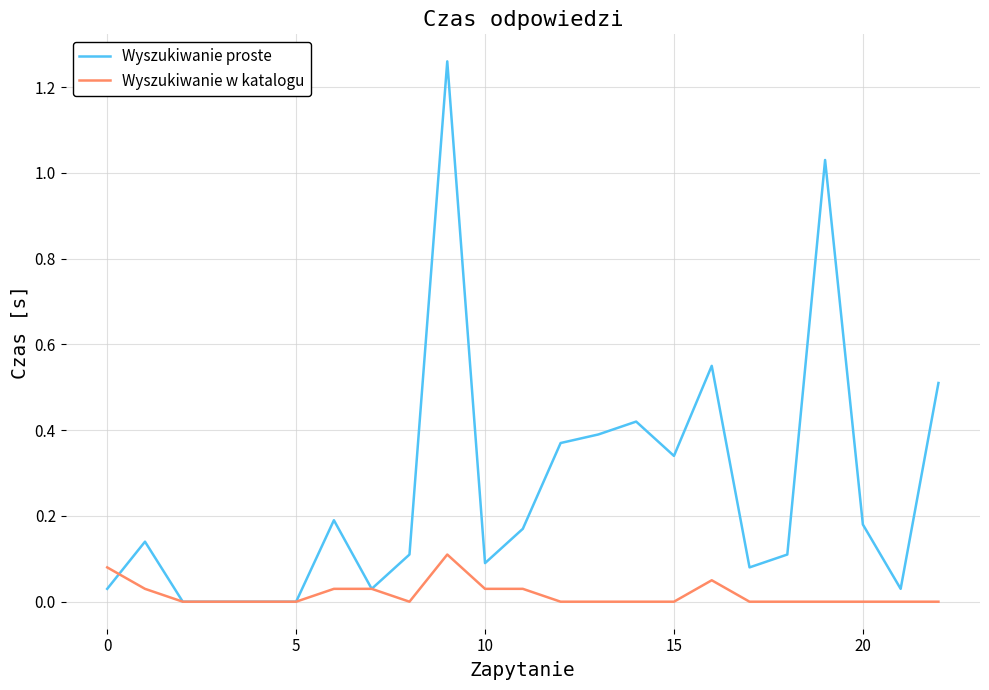

List the series in order of their peak value, lowest first.

Wyszukiwanie w katalogu, Wyszukiwanie proste